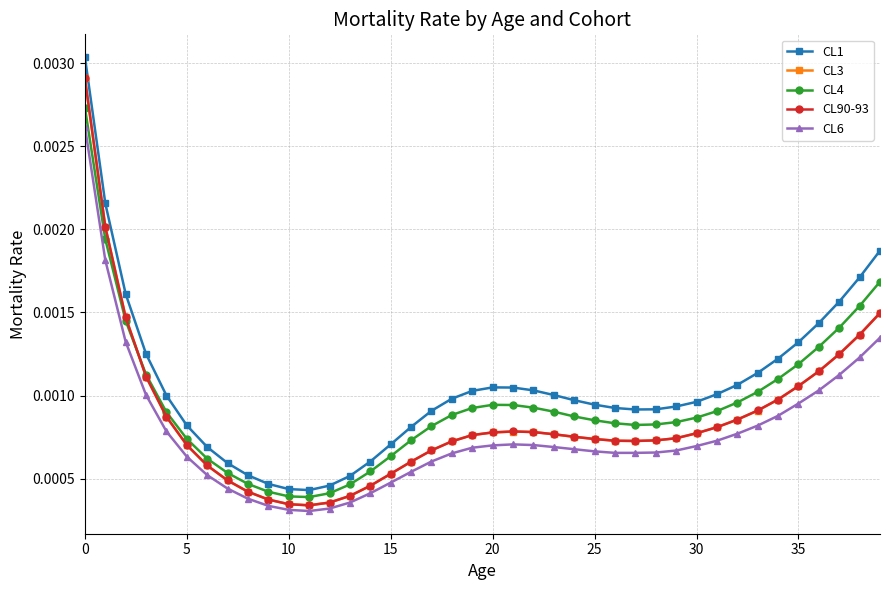

True or false: CL6 and CL1 cross at least once.

False